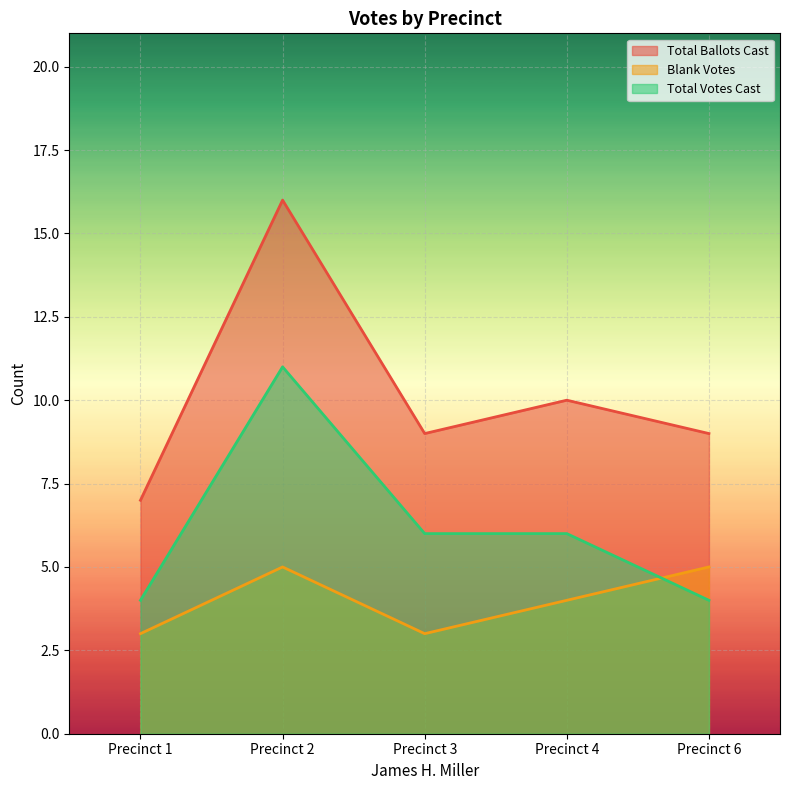

What are all the series names shown in the legend?

Total Ballots Cast, Blank Votes, Total Votes Cast